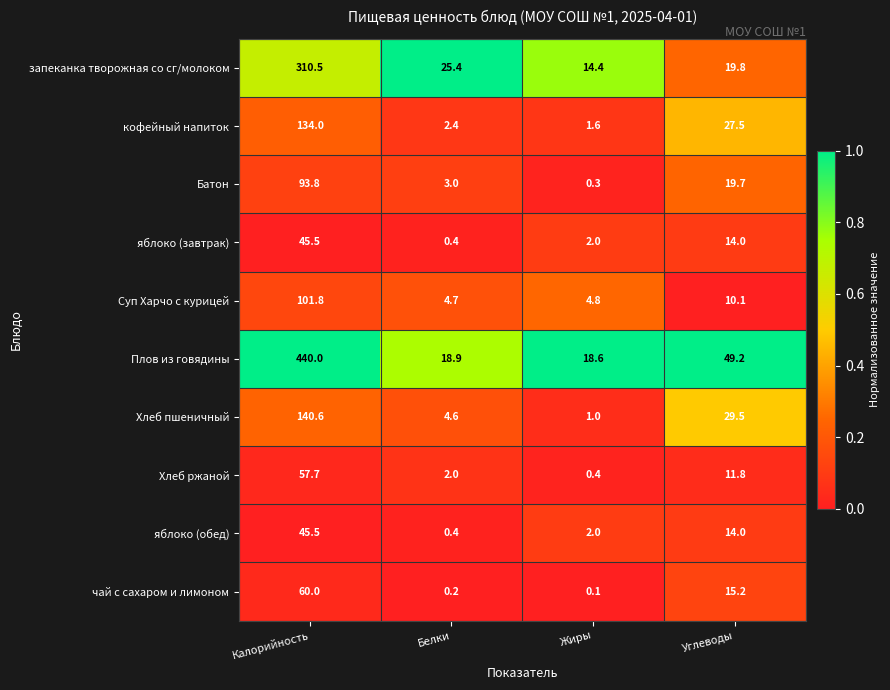

The яблоко (завтрак) series shows 7.0 at Углеводы. True or false?

False